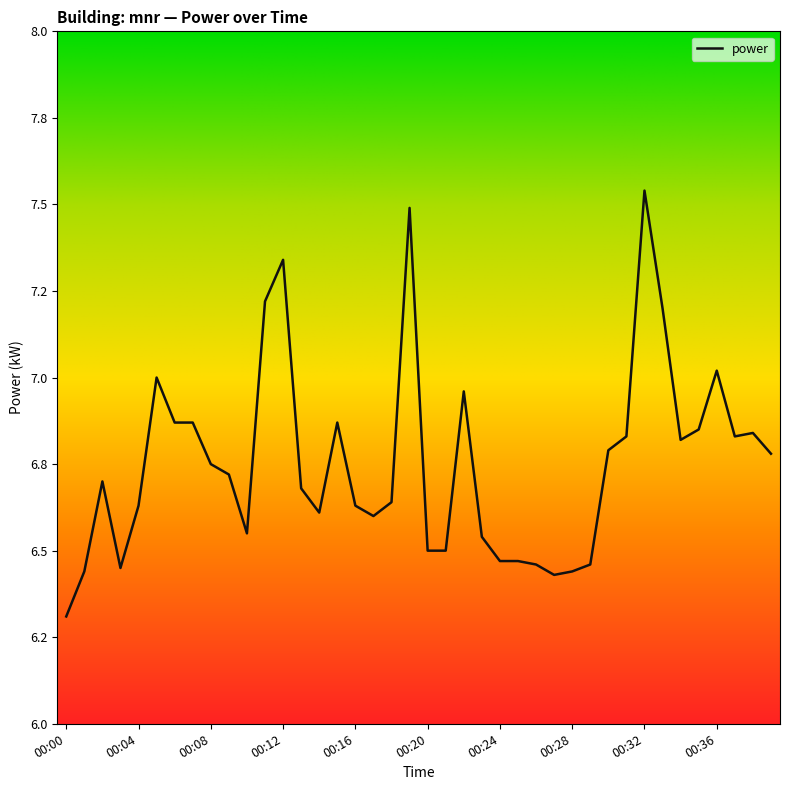

True or false: there are more than 0 points higher than both neighbors.

True